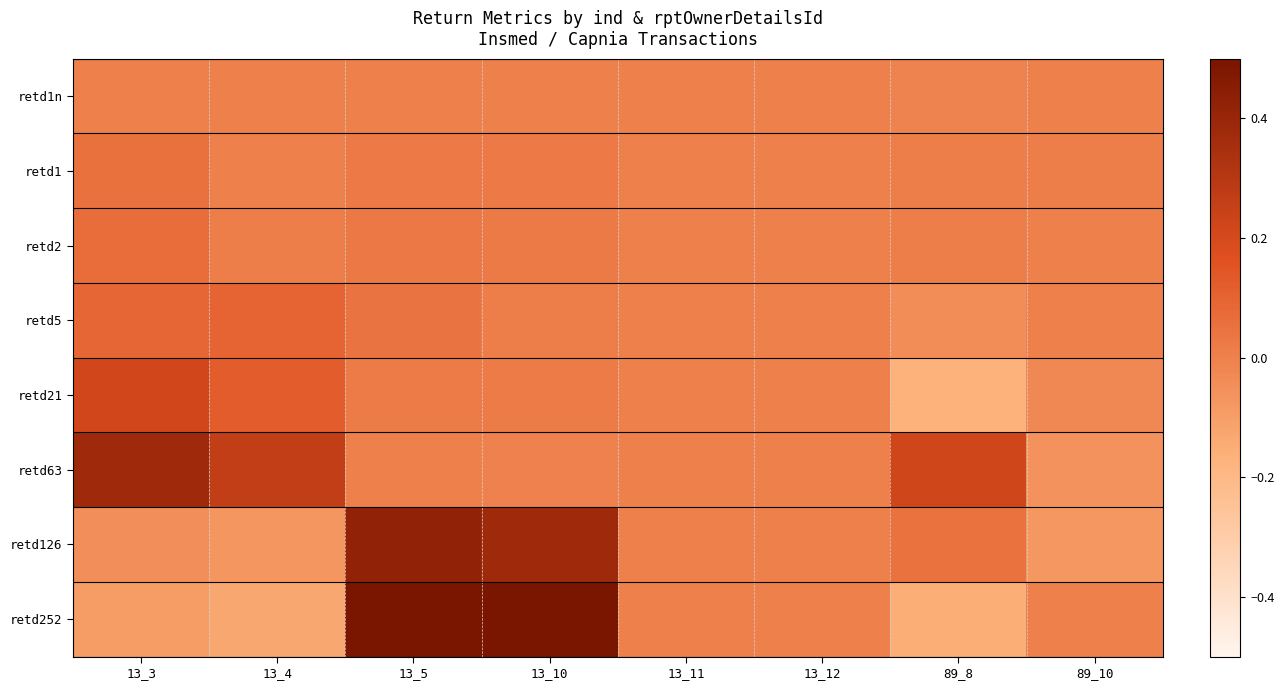

At how many categories does at least one series exceed 0?

6